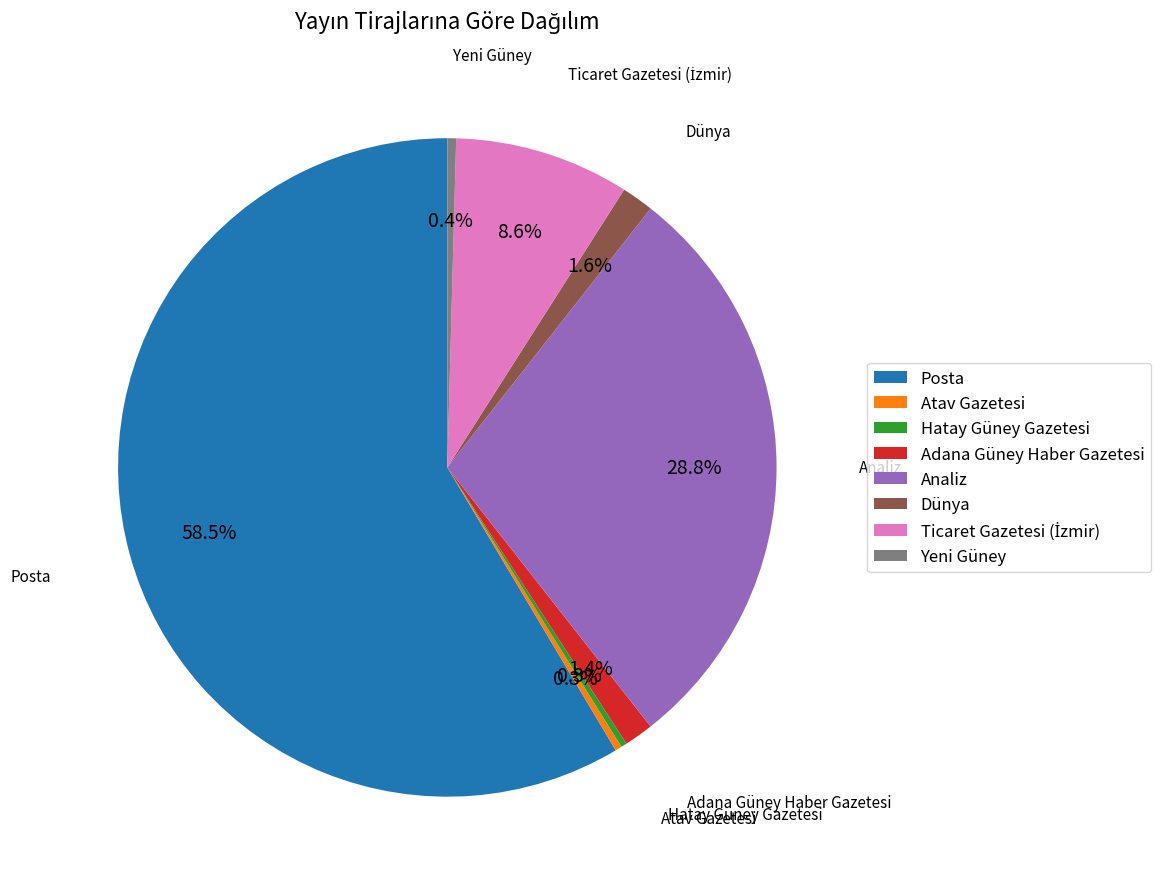

Which slice represents more than half of the pie?

Posta